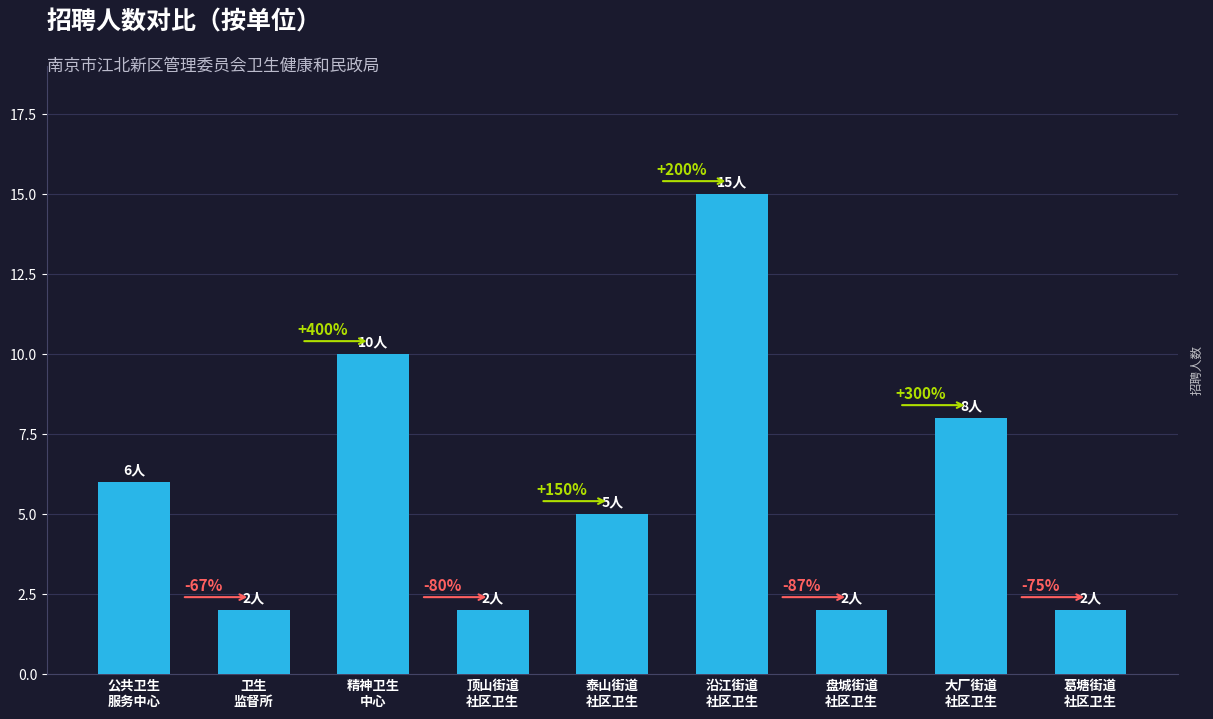

What is the difference between the values at 顶山街道
社区卫生 and 大厂街道
社区卫生?

6